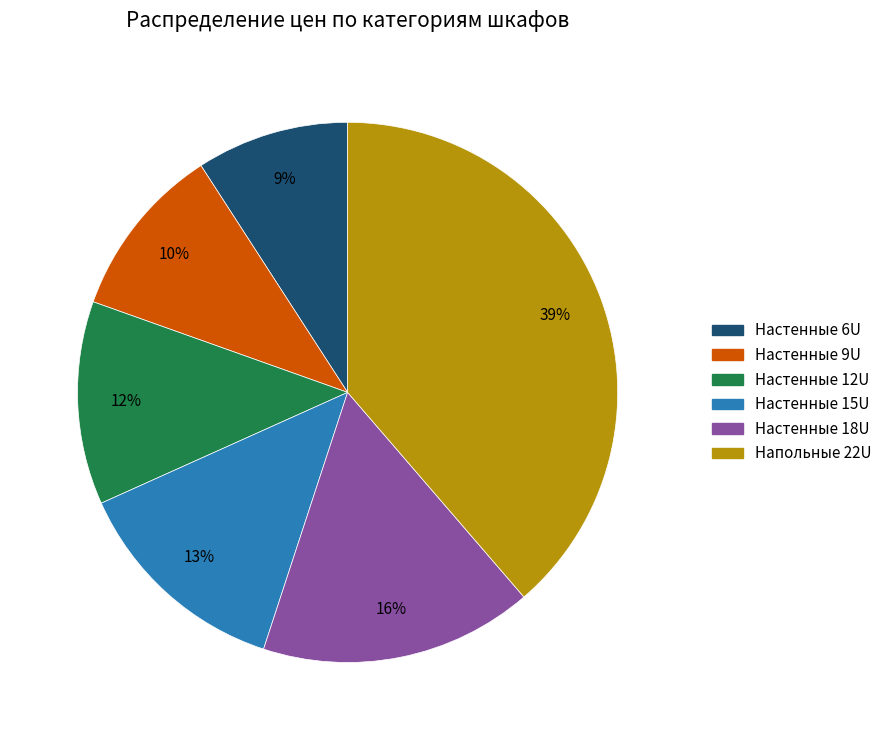

Does any single category account for the majority?

No